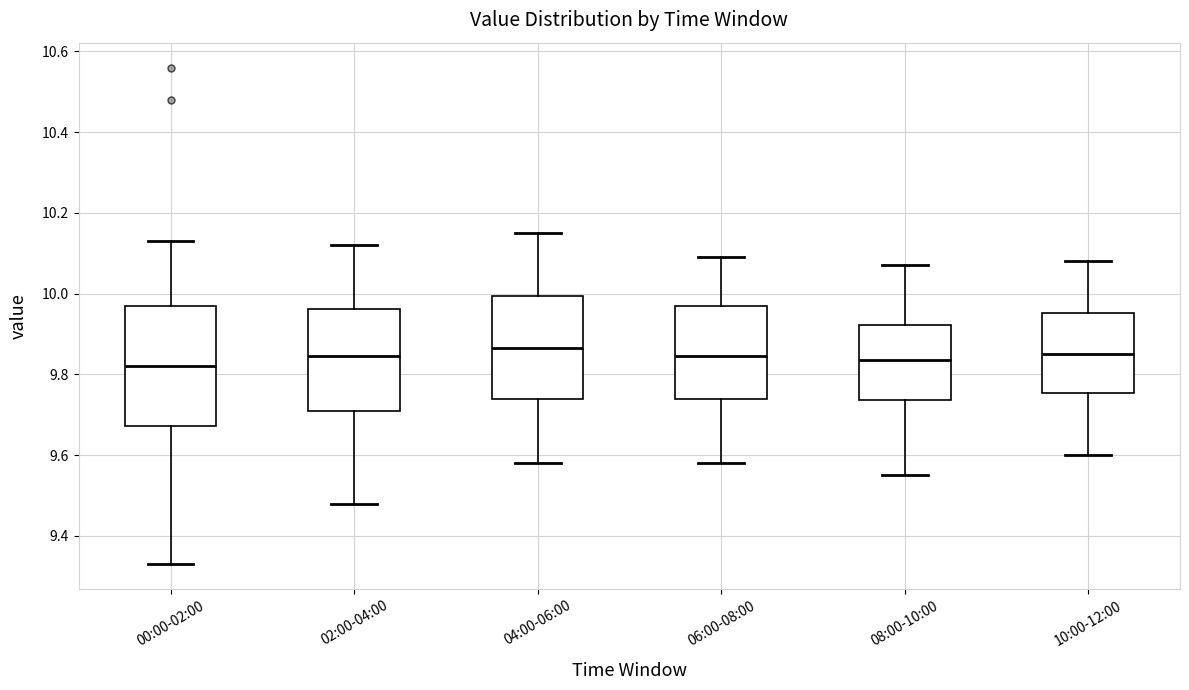

Where is the lower edge of the box for 04:00-06:00 on the y-axis? The values are not printed on the chart, so give them approximately, as read against the axis.

9.74